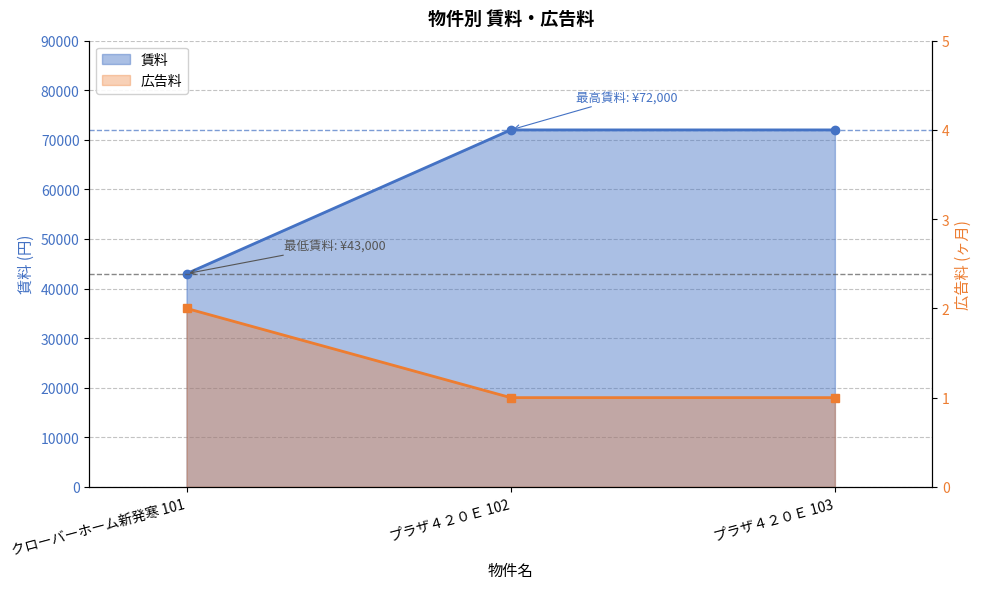

What is the label of the 2nd point from the right?

プラザ４２０Ｅ 102